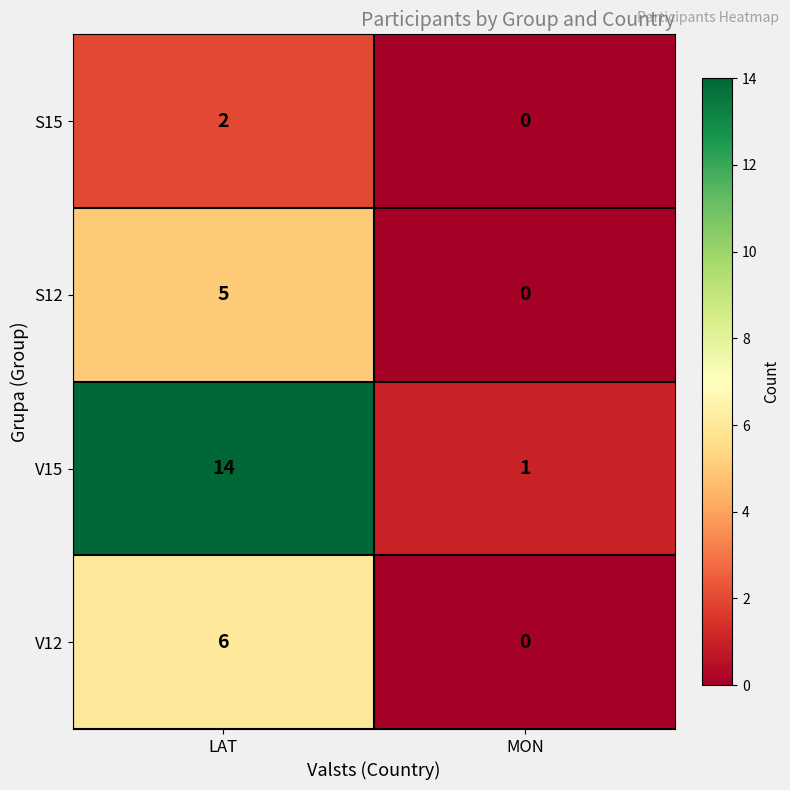

Rank the series by their maximum value, from highest to lowest.

V15, V12, S12, S15